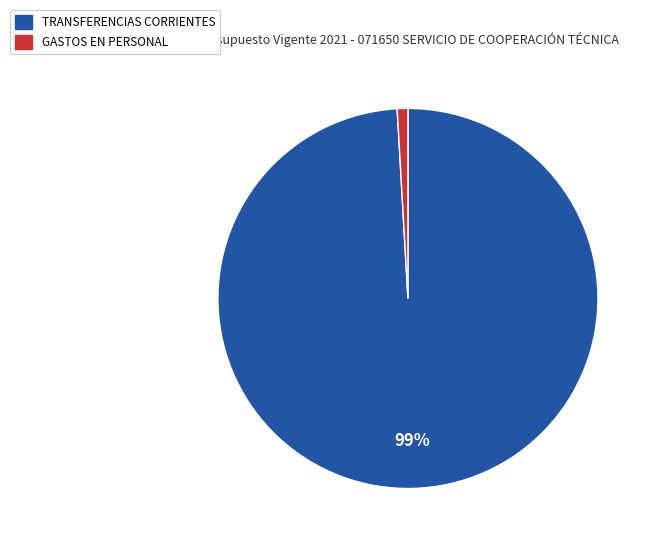

True or false: TRANSFERENCIAS CORRIENTES accounts for 99% of the total.

True